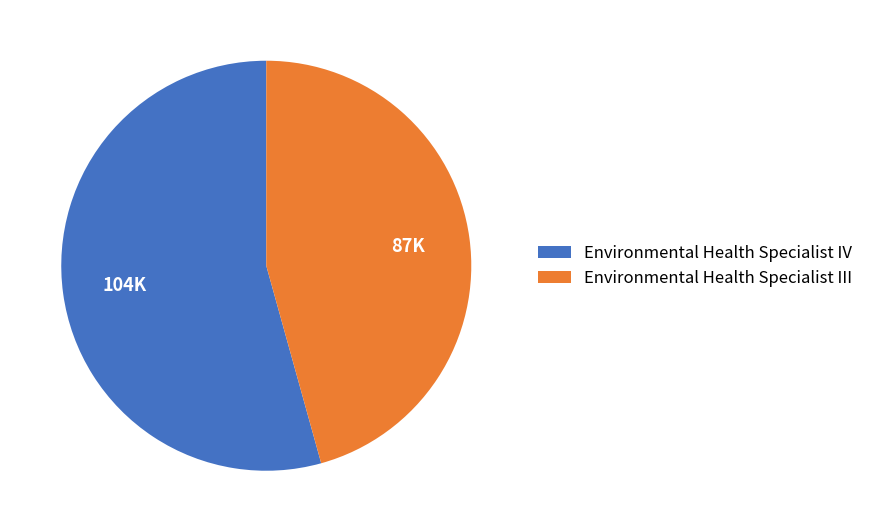

Is it true that Environmental Health Specialist III is 46% of the pie?

True